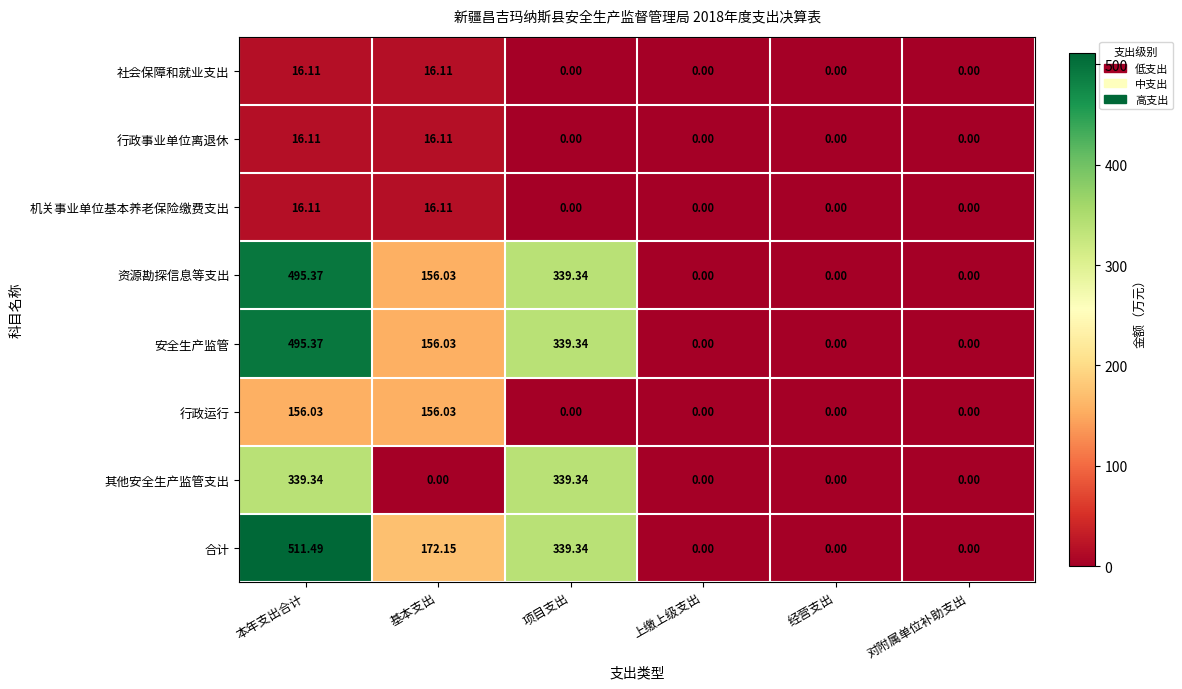

At which category is the sum across all series the highest?

本年支出合计